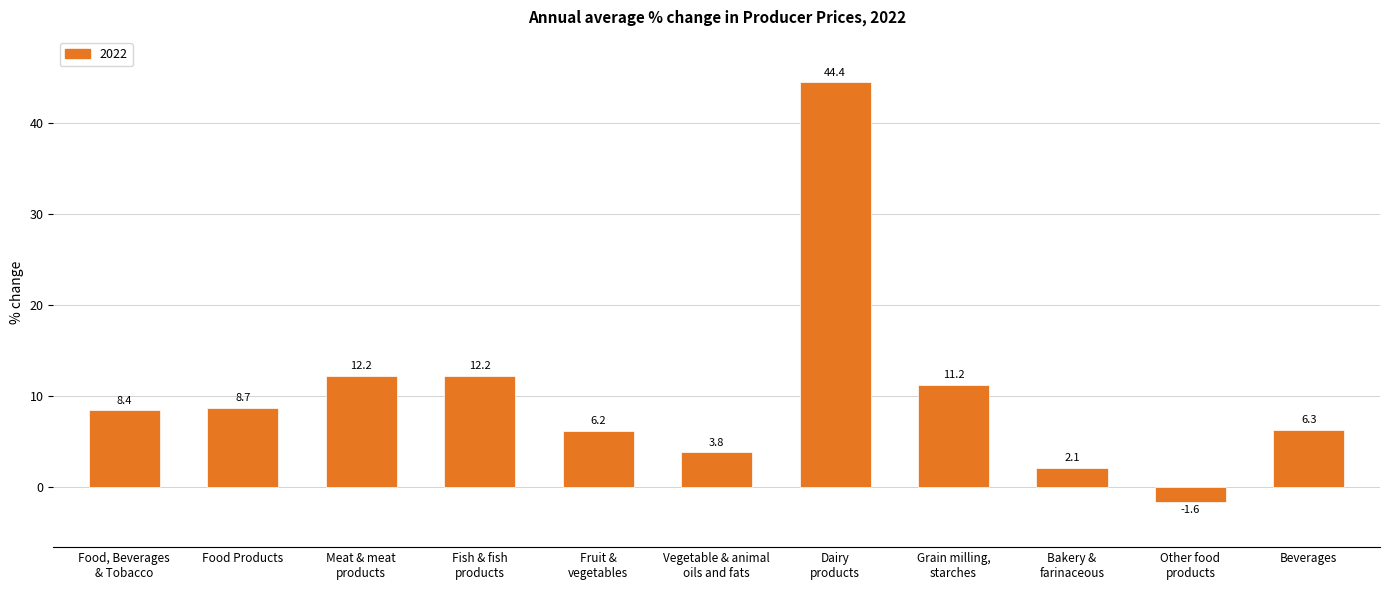

How many data points are less than 8?

5